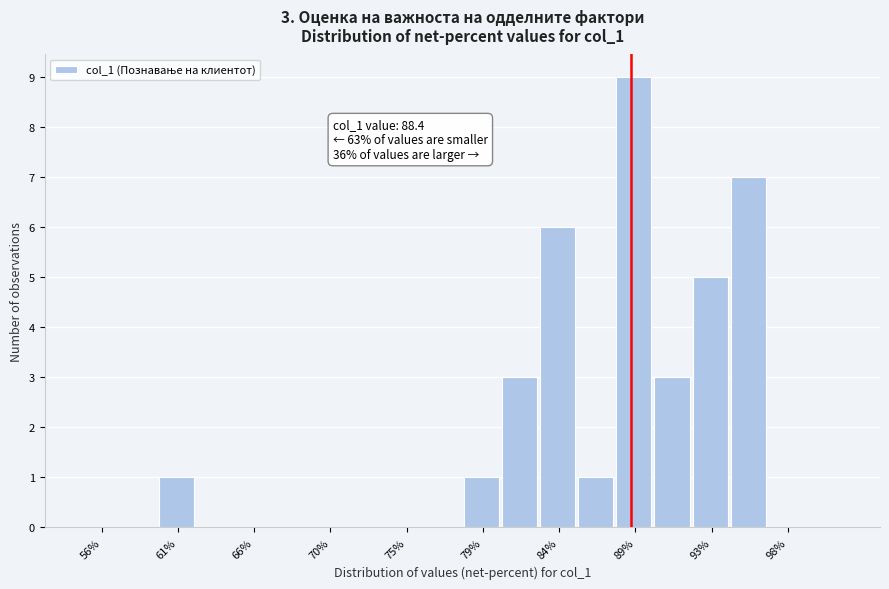

Which range on the x-axis has the tallest bar?

87.5 to 89.8